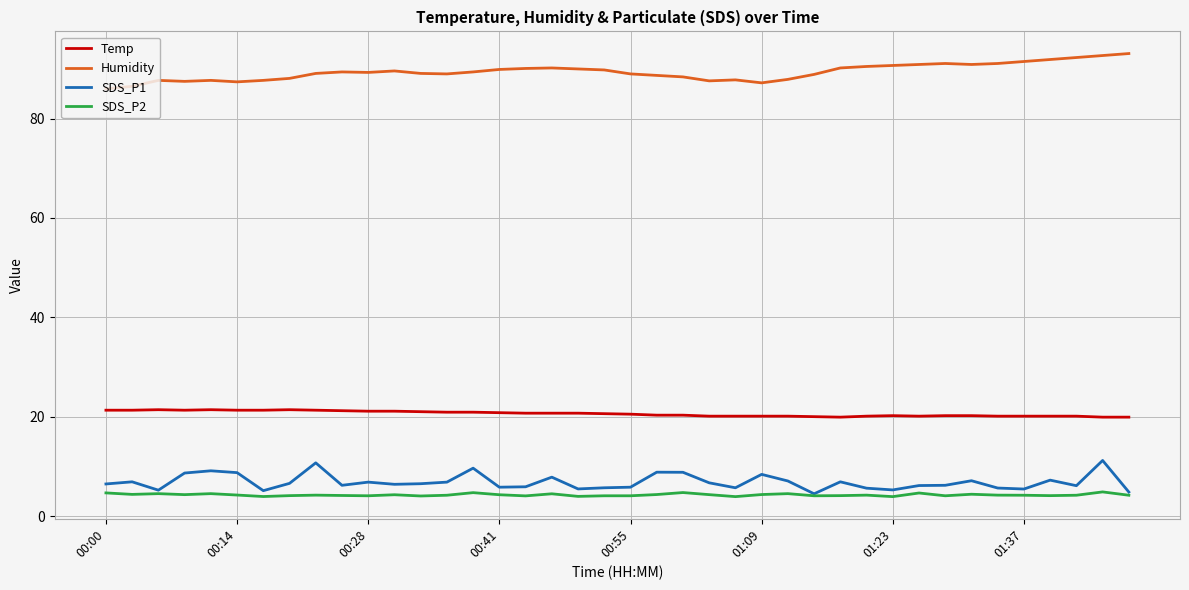

True or false: Humidity and Temp cross at least once.

False